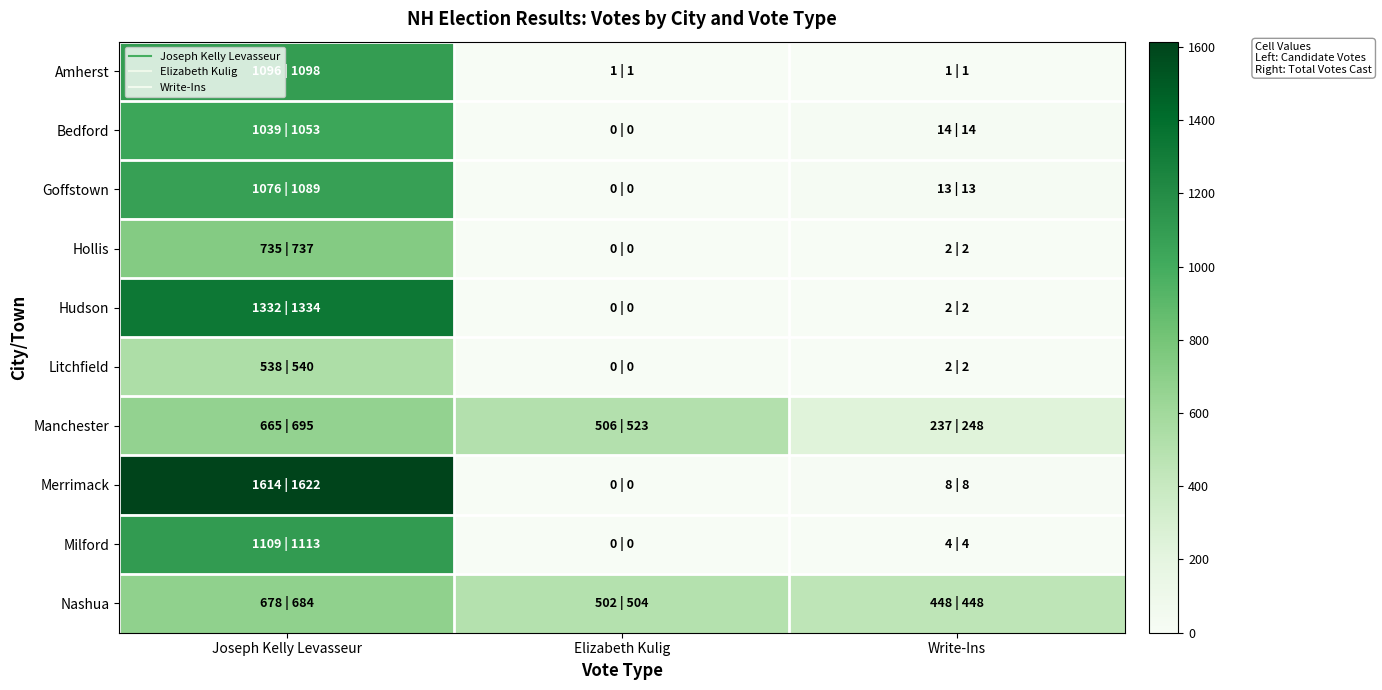

Reading left to right, list all the values displayed in this chart.

Amherst: Joseph Kelly Levasseur=1096	Elizabeth Kulig=1	Write-Ins=1
Bedford: Joseph Kelly Levasseur=1039	Elizabeth Kulig=0	Write-Ins=14
Goffstown: Joseph Kelly Levasseur=1076	Elizabeth Kulig=0	Write-Ins=13
Hollis: Joseph Kelly Levasseur=735	Elizabeth Kulig=0	Write-Ins=2
Hudson: Joseph Kelly Levasseur=1332	Elizabeth Kulig=0	Write-Ins=2
Litchfield: Joseph Kelly Levasseur=538	Elizabeth Kulig=0	Write-Ins=2
Manchester: Joseph Kelly Levasseur=665	Elizabeth Kulig=506	Write-Ins=237
Merrimack: Joseph Kelly Levasseur=1614	Elizabeth Kulig=0	Write-Ins=8
Milford: Joseph Kelly Levasseur=1109	Elizabeth Kulig=0	Write-Ins=4
Nashua: Joseph Kelly Levasseur=678	Elizabeth Kulig=502	Write-Ins=448